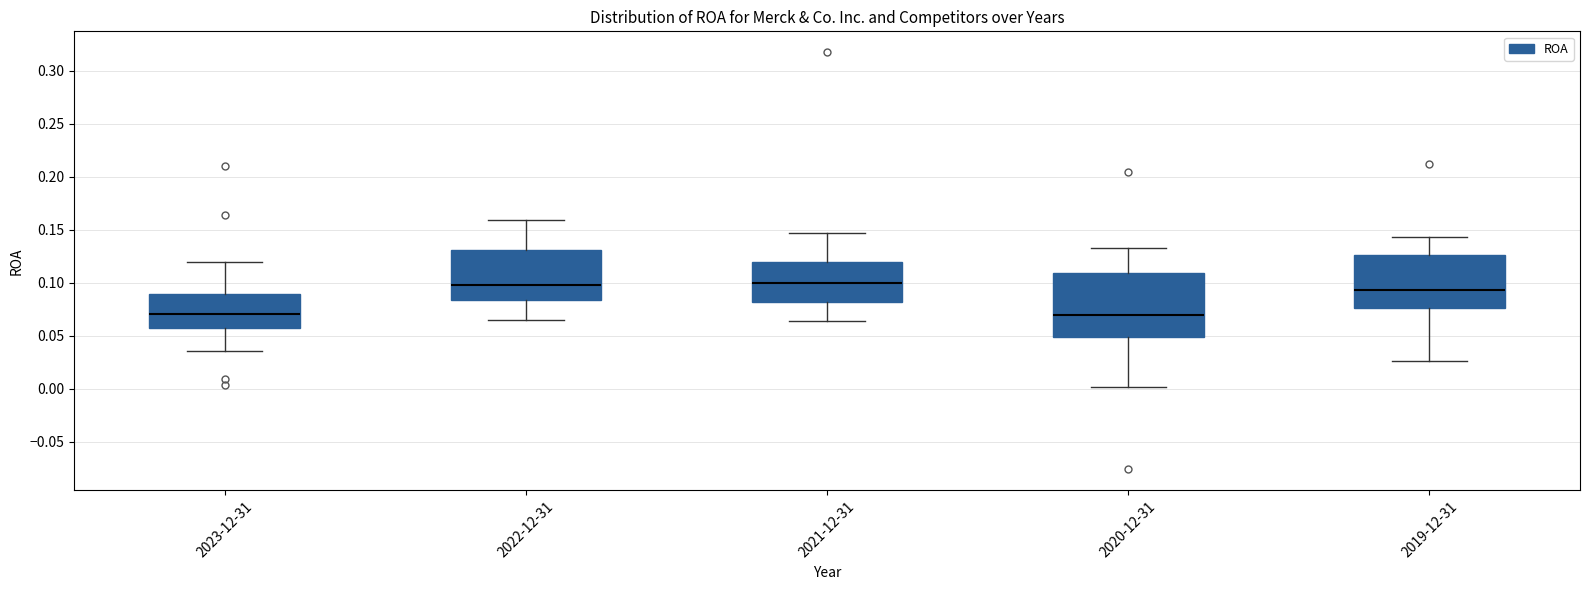

Reading left to right, read every box against the y-axis: the position of its median line, the range the box covers, and the ends of its whiskers. The values are not printed on the chart, so give them approximately, as read against the axis.

2023-12-31: median 0.070, box 0.055 to 0.090, whiskers 0.035 to 0.120
2022-12-31: median 0.100, box 0.085 to 0.130, whiskers 0.065 to 0.160
2021-12-31: median 0.100, box 0.080 to 0.120, whiskers 0.065 to 0.145
2020-12-31: median 0.070, box 0.050 to 0.110, whiskers 0.000 to 0.135
2019-12-31: median 0.095, box 0.075 to 0.125, whiskers 0.025 to 0.145